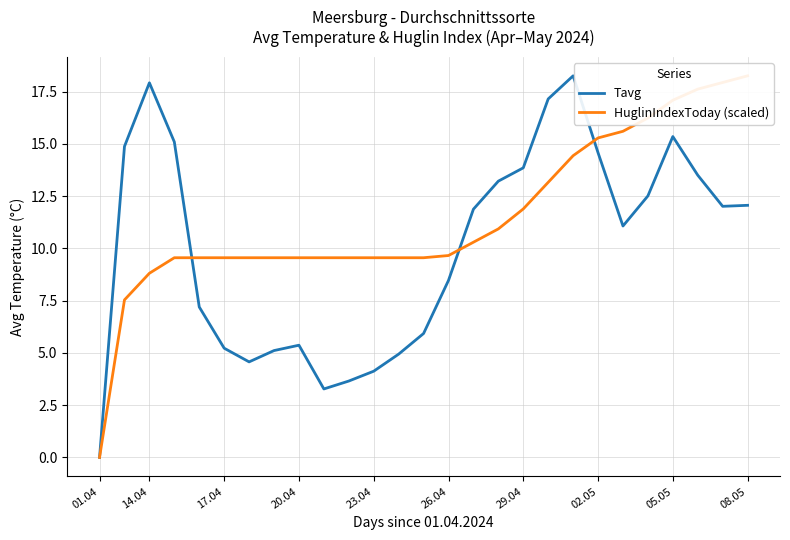

Which series has the largest total across all categories?

HuglinIndexToday (scaled)